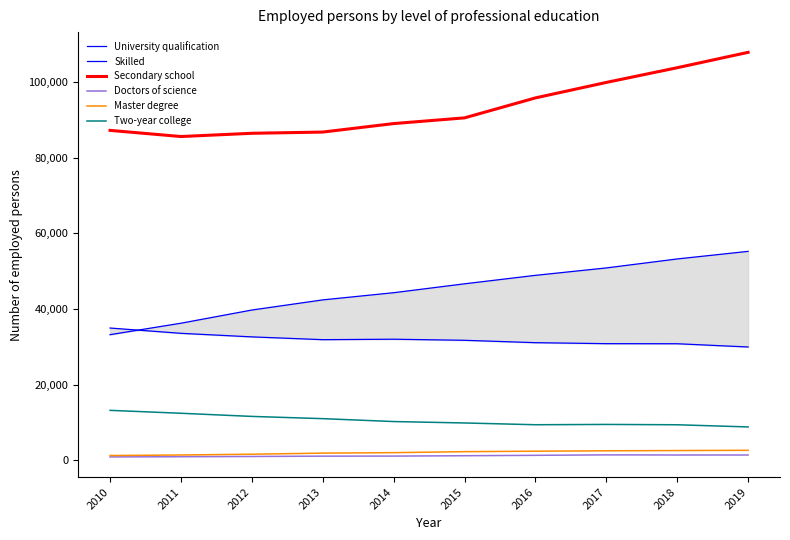

What is the difference between the Doctors of science values at 2016 and 2017?

117